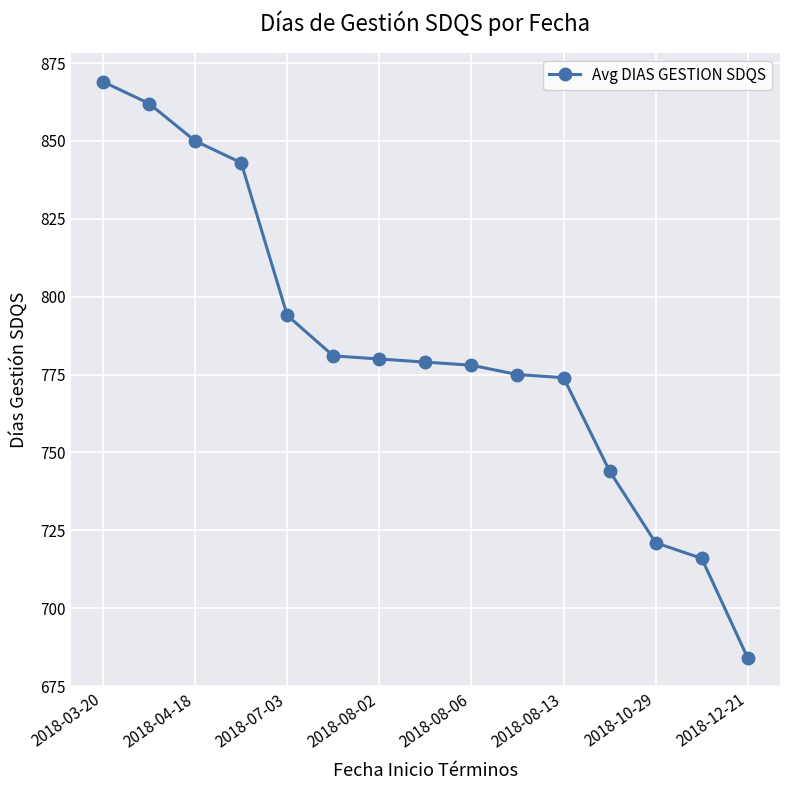

What is the value of the 4th point from the left?

843